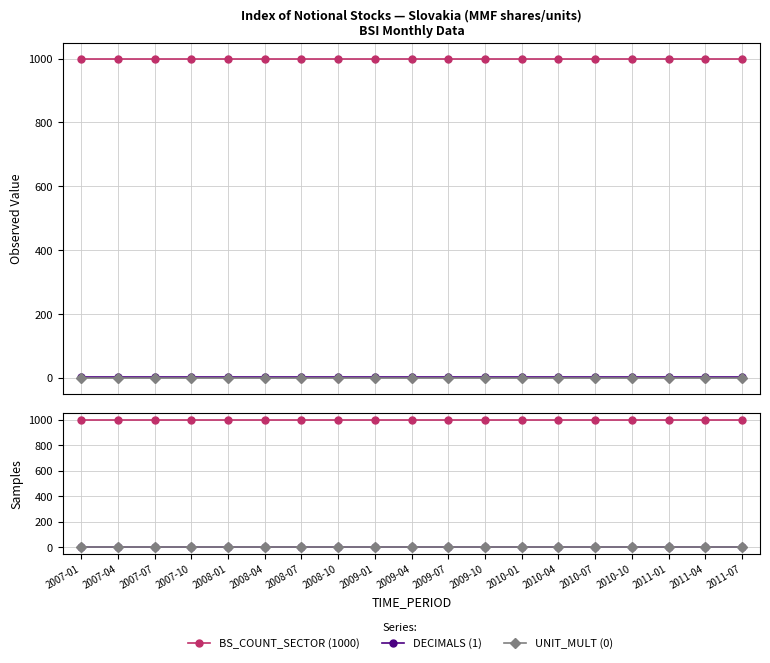

Count the number of categories in the chart.

19